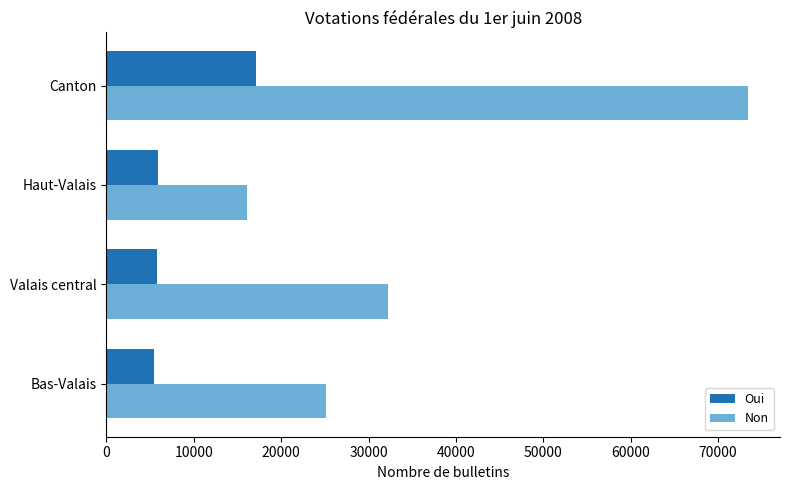

Which series changed the most between Valais central and Canton?

Non